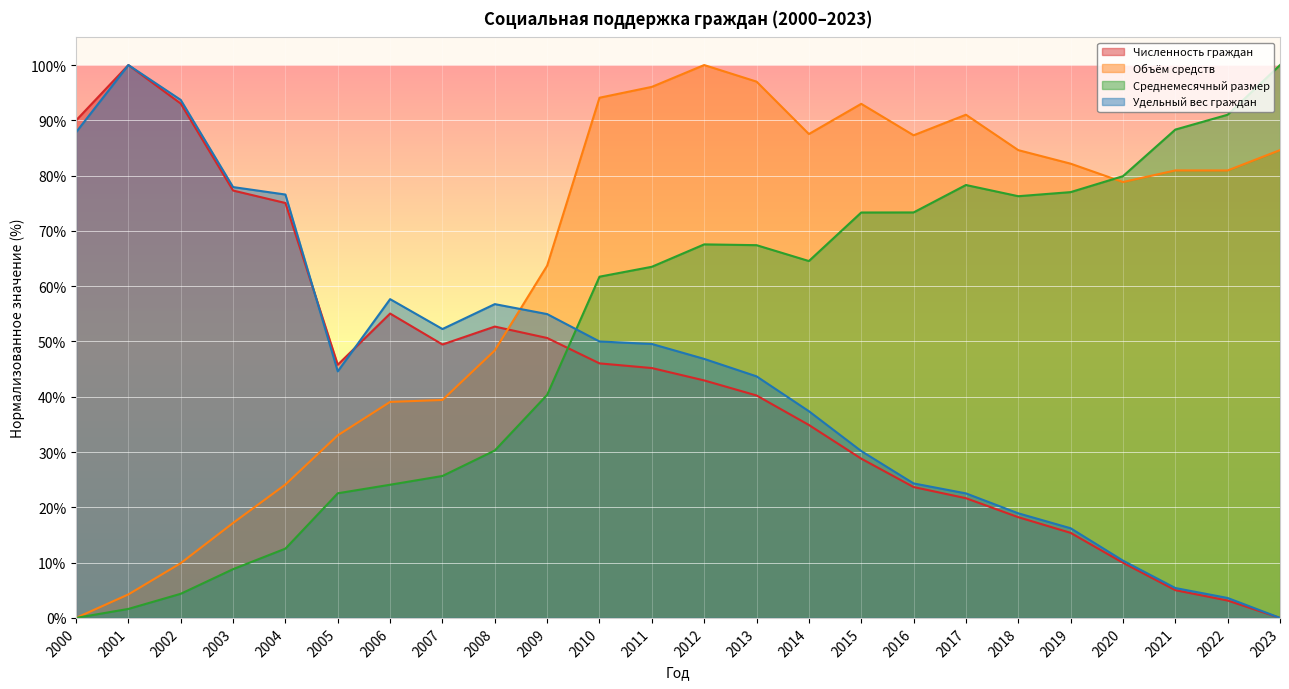

List the series in order of their peak value, lowest first.

Численность граждан, Объём средств, Среднемесячный размер, Удельный вес граждан